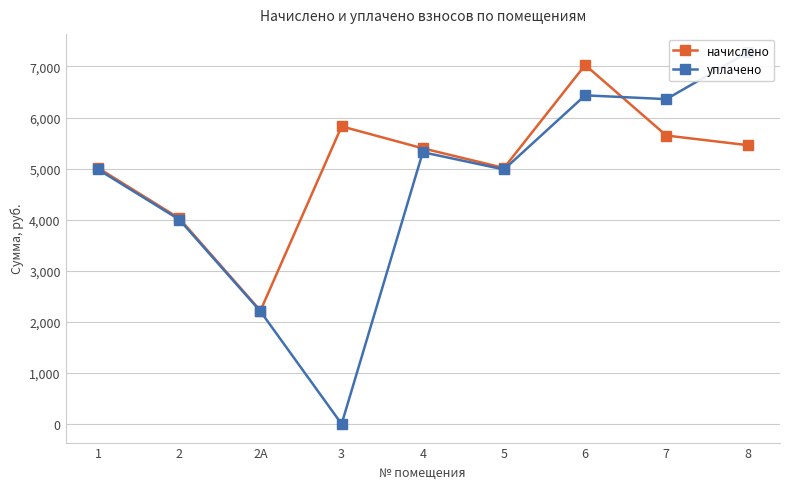

Rank the categories by начислено value from lowest to highest.

2А, 2, 1, 5, 4, 8, 7, 3, 6